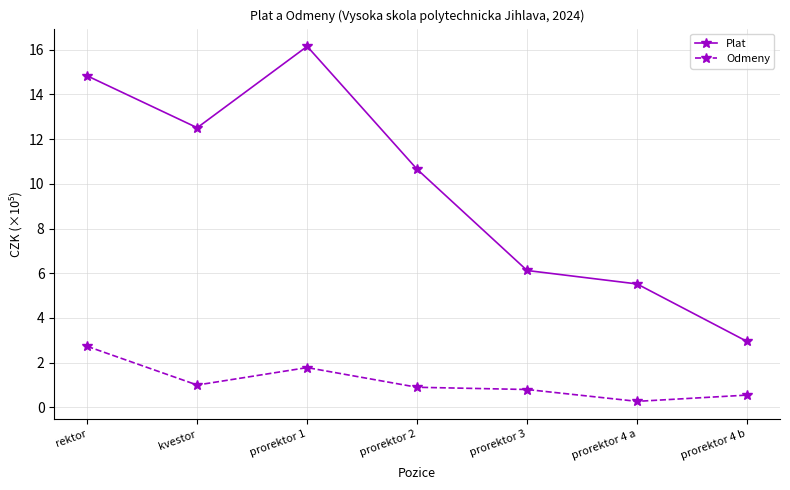

What is the label of the 5th point from the right?

prorektor 1